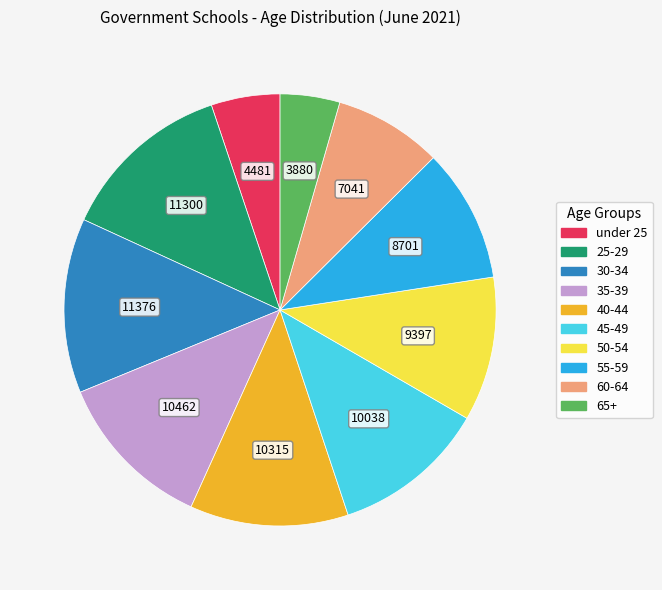

True or false: 30-34 accounts for 23% of the total.

False